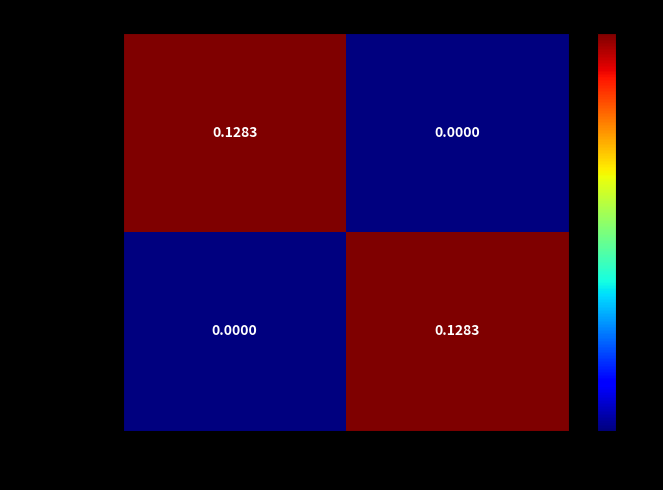

What is the total value across all series at -1?

0.1